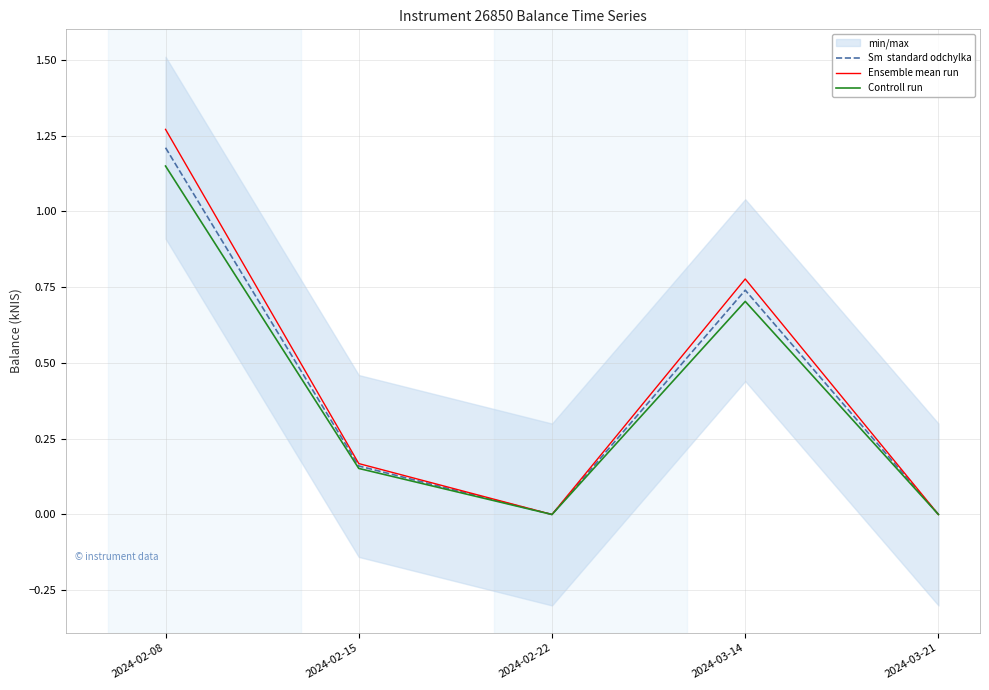

Read the Sm  standard odchylka value at 2024-03-14.

0.7